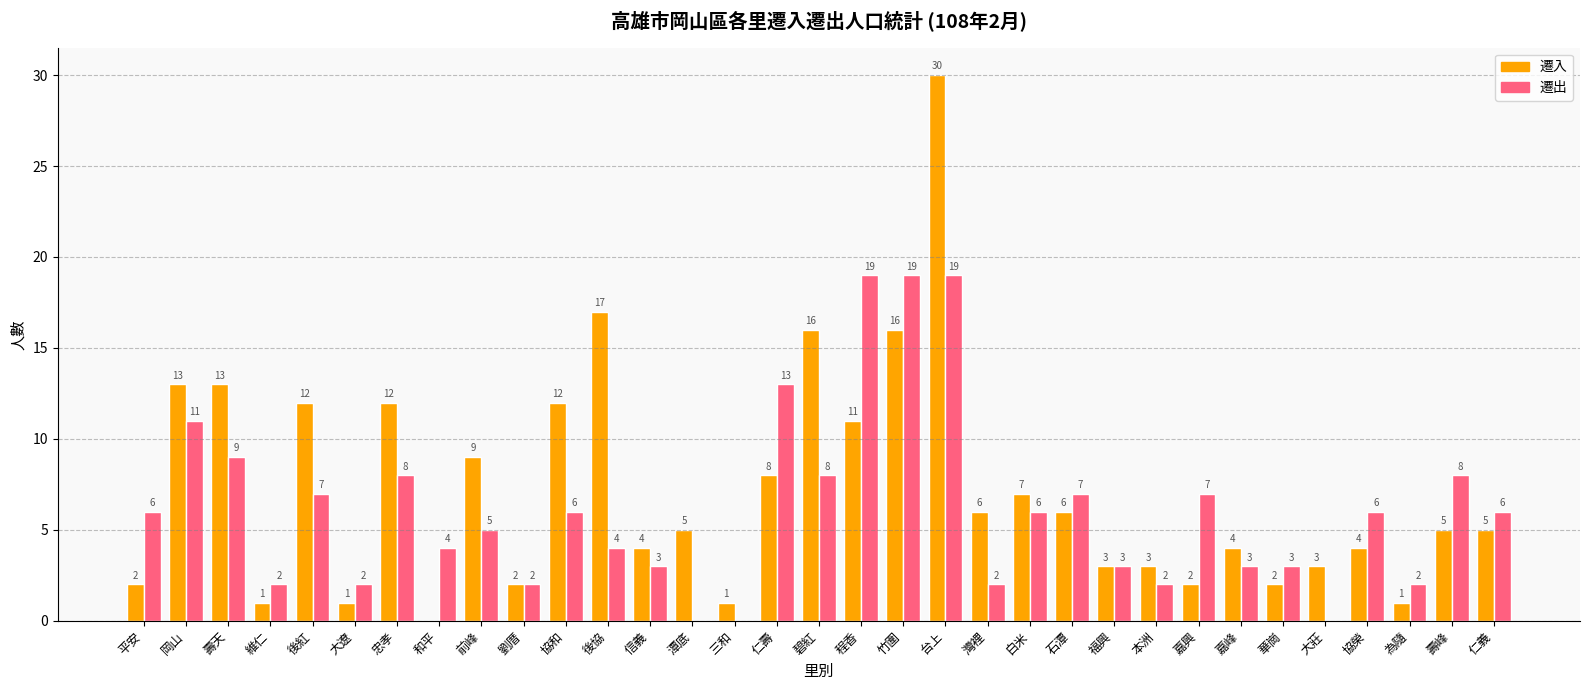

At which label does 遷入 first exceed 5?

岡山